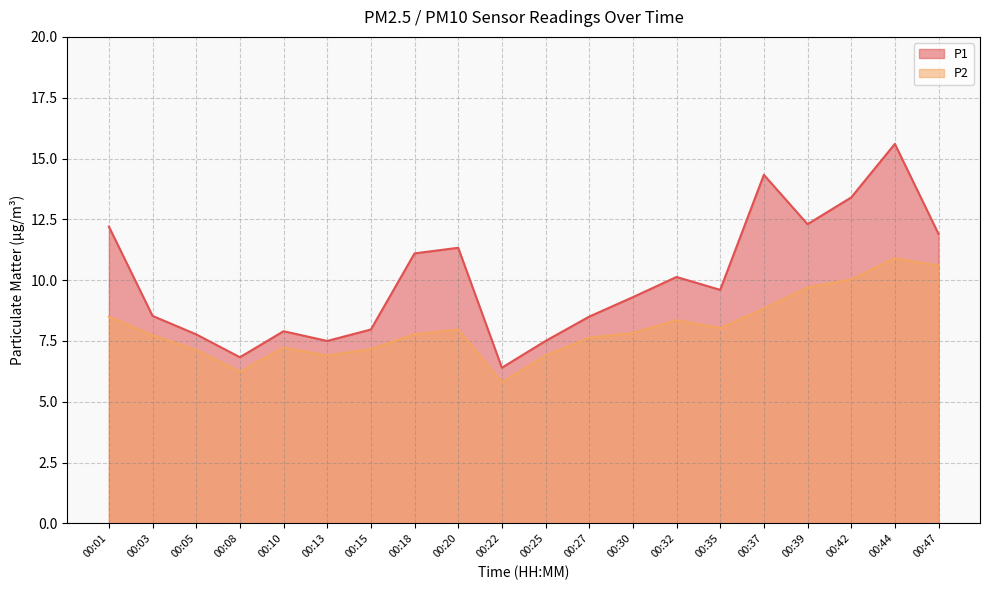

True or false: P2 and P1 cross at least once.

False